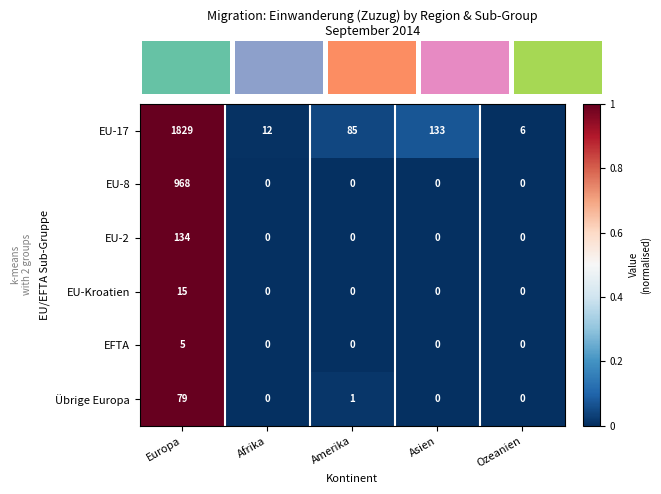

The value of EU-8 at Asien is -646. True or false?

False